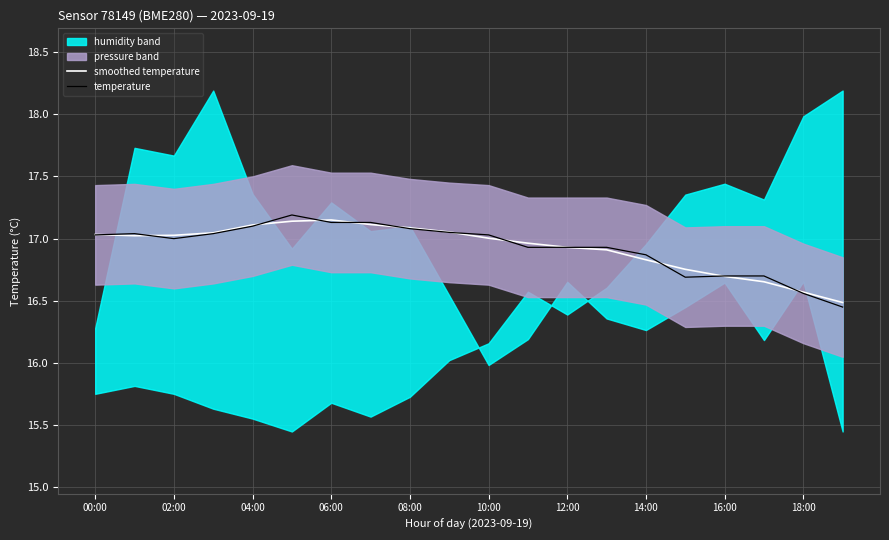

What is the minimum value for smoothed temperature?

16.5